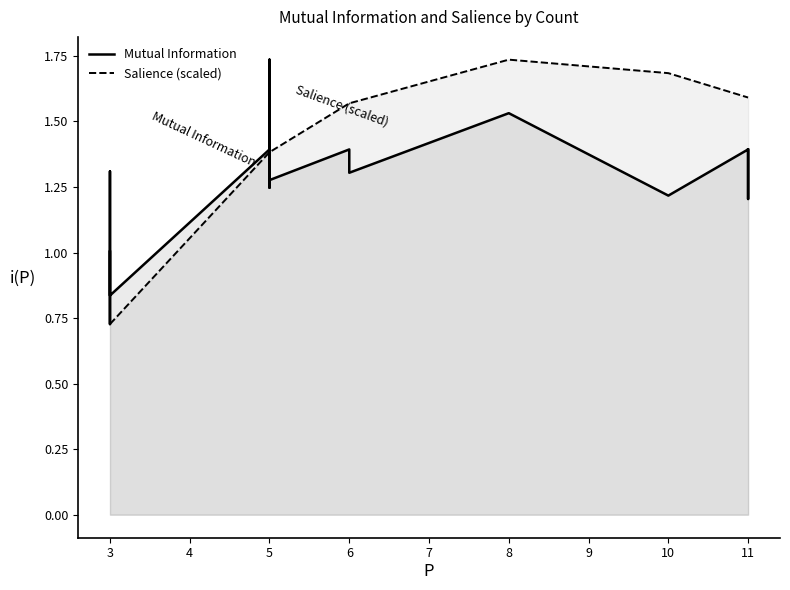

What is the maximum value shown in the chart?

1.7